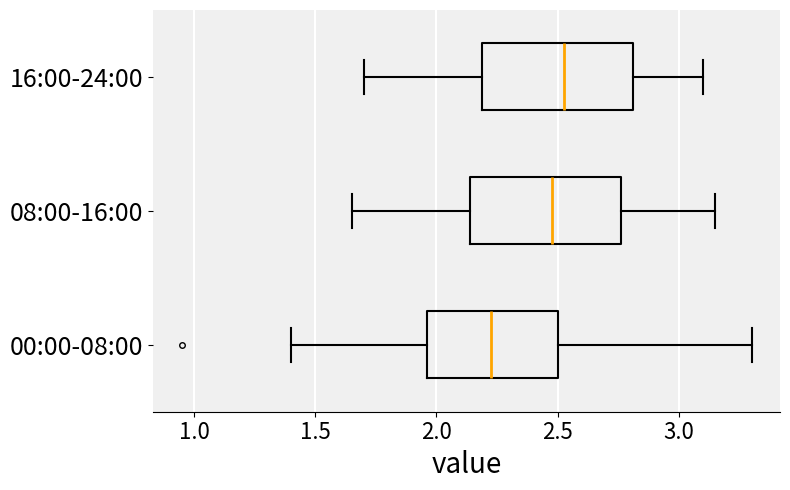

Reading bottom to top, read every box against the x-axis: the position of its median line, the range the box covers, and the ends of its whiskers. The values are not printed on the chart, so give them approximately, as read against the axis.

00:00-08:00: median 2.25, box 1.95 to 2.50, whiskers 1.40 to 3.30
08:00-16:00: median 2.50, box 2.15 to 2.75, whiskers 1.65 to 3.15
16:00-24:00: median 2.55, box 2.20 to 2.80, whiskers 1.70 to 3.10